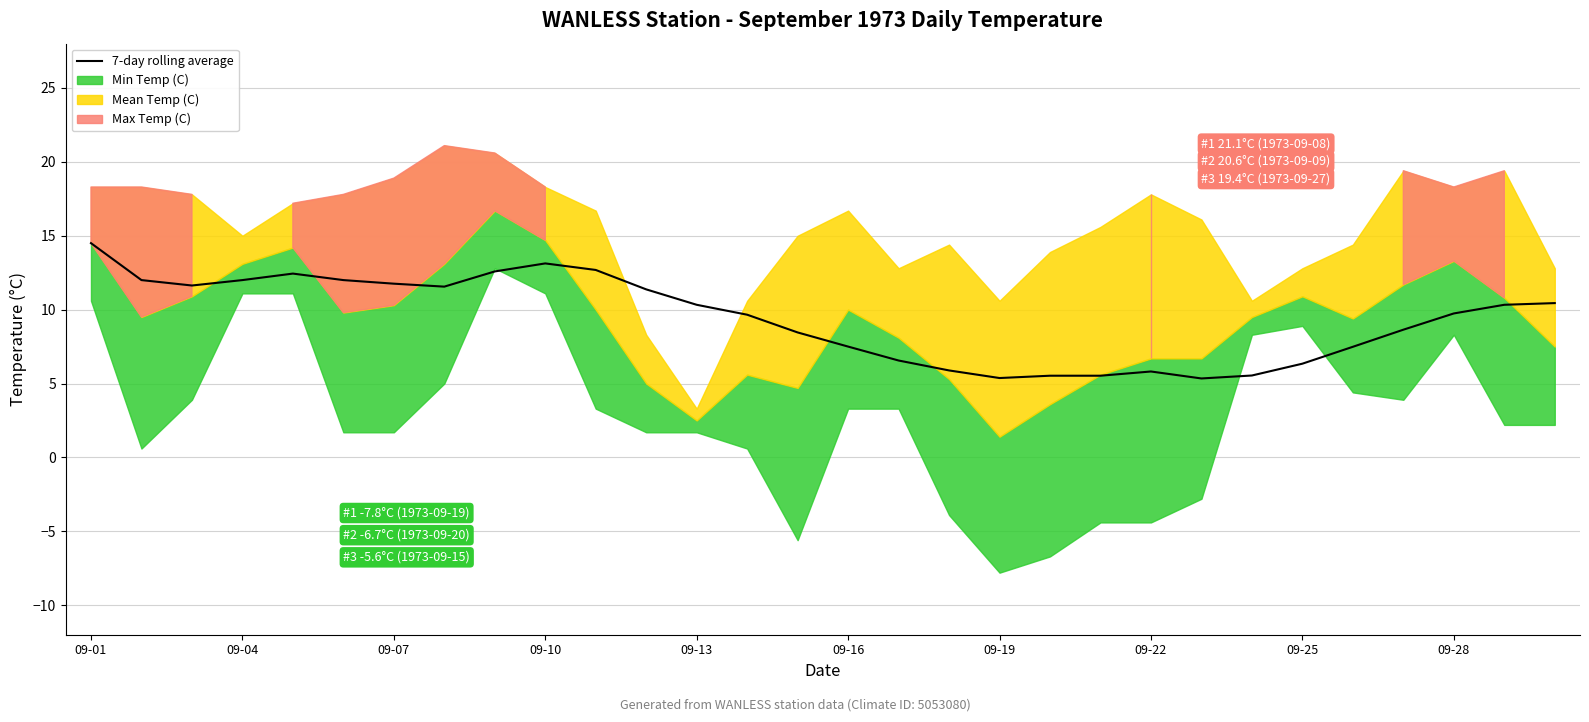

How many interior local peaks (higher than both neighbors) does the data have?

3